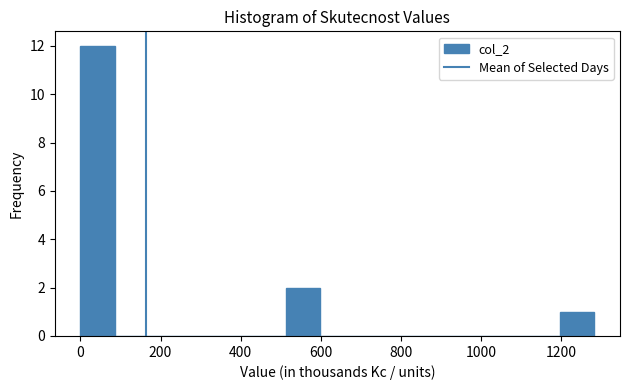

Which range on the x-axis has the tallest bar?

0 to 80